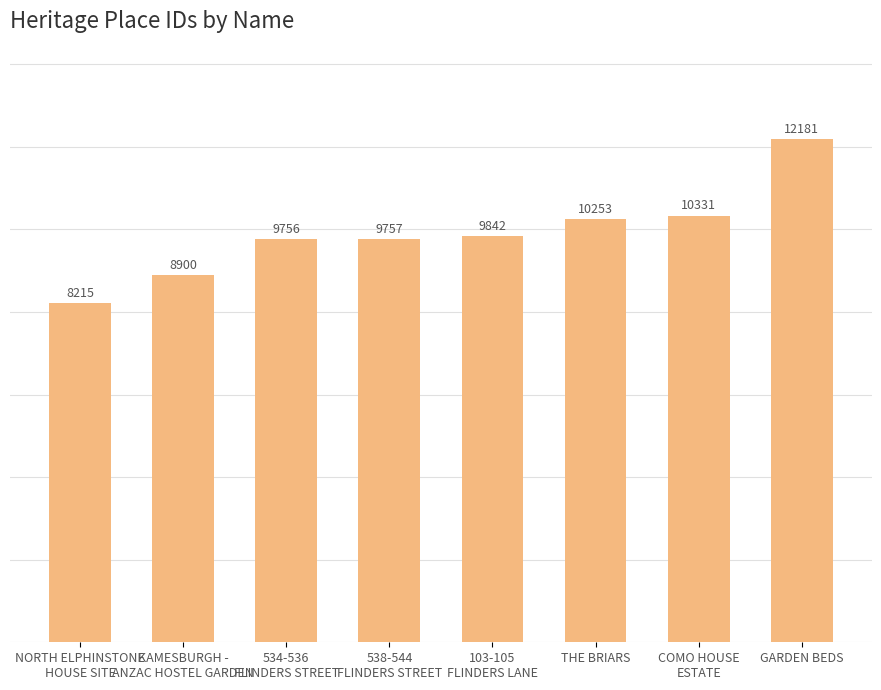

Reading left to right, transcribe all the data shown in this chart.

8215	8900	9756	9757	9842	10253	10331	12181